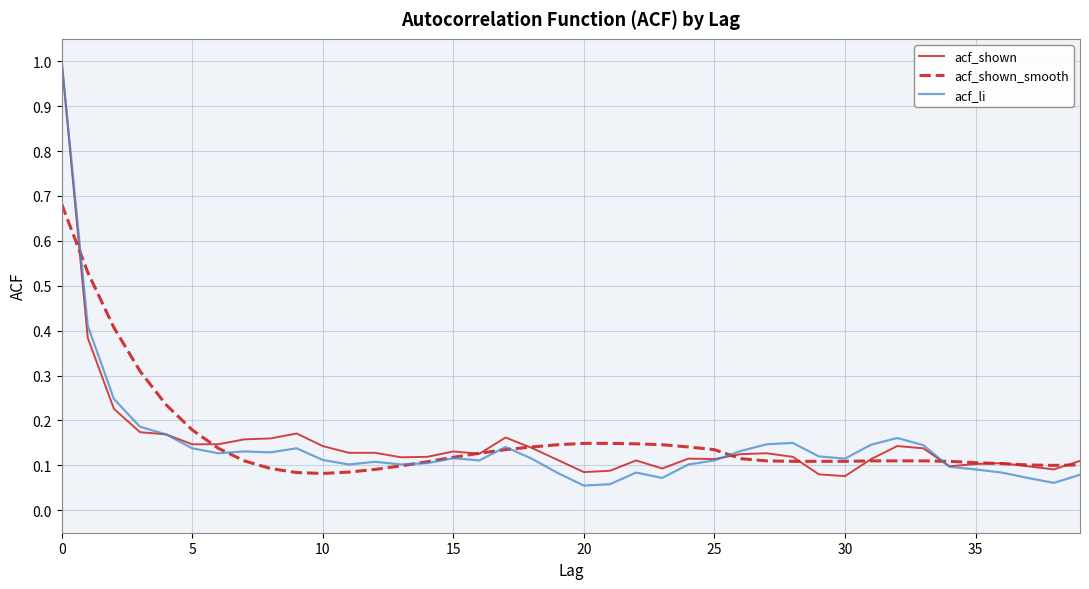

What is the maximum value shown in the chart?

1.0